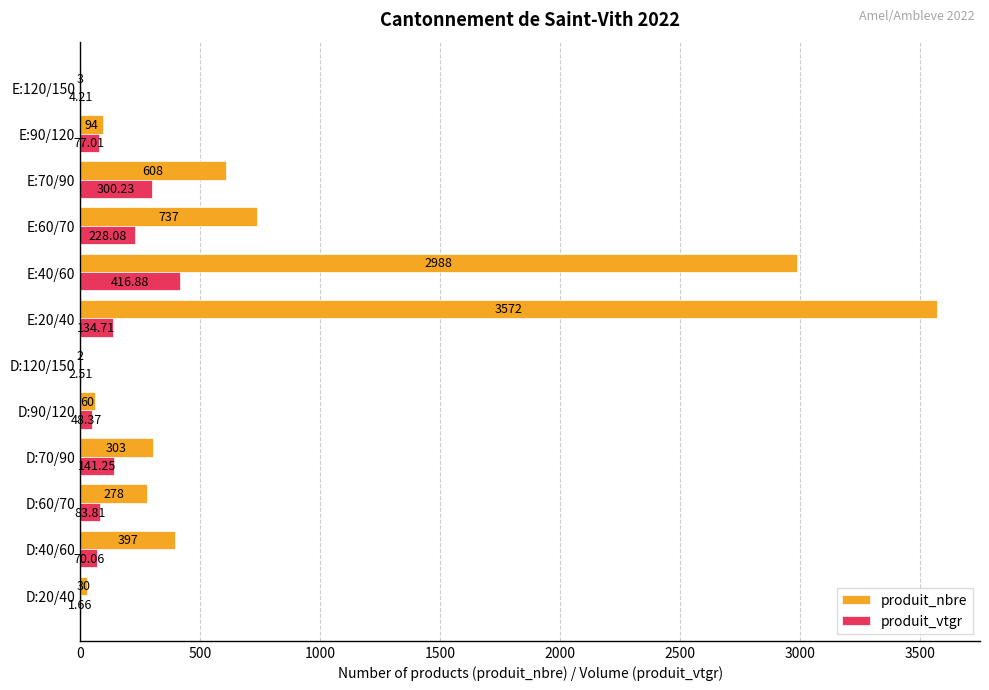

Which series has the largest total across all categories?

produit_nbre